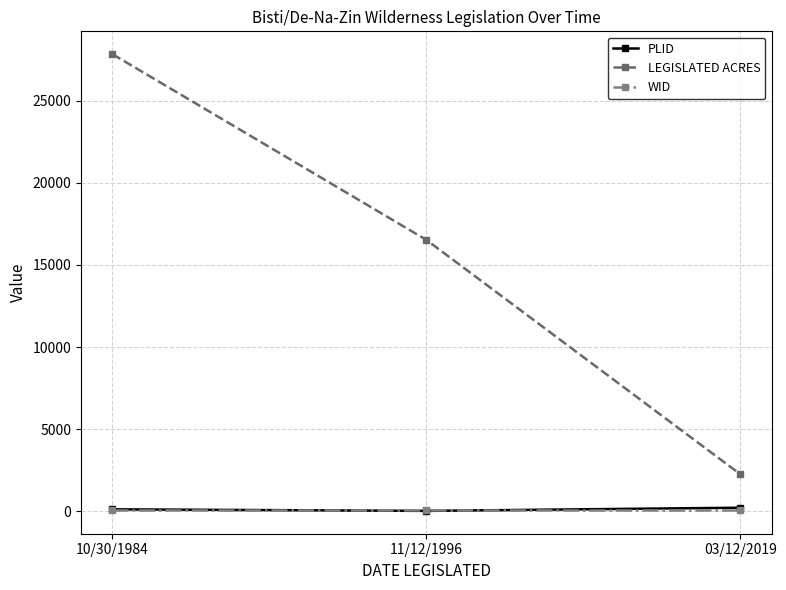

Does the chart have visible grid lines?

Yes